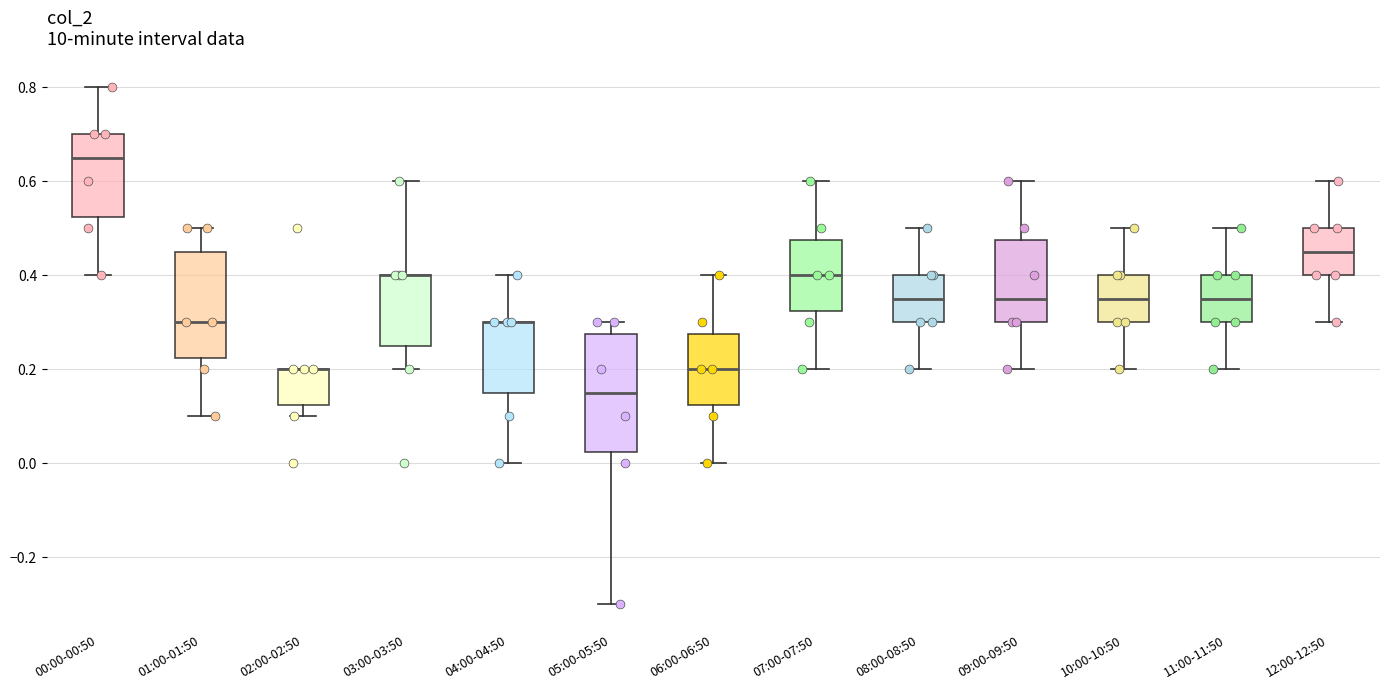

Reading left to right, transcribe this box plot: for each box, give where its median line is, the range the box spans, and where its two whiskers end, as read against the y-axis. The values are not printed on the chart, so give them approximately, as read against the axis.

00:00-00:50: median 0.66, box 0.52 to 0.70, whiskers 0.40 to 0.80
01:00-01:50: median 0.30, box 0.22 to 0.46, whiskers 0.10 to 0.50
02:00-02:50: median 0.20 (drawn on the box's upper edge), box 0.12 to 0.20, whiskers 0.10 to 0.20
03:00-03:50: median 0.40 (drawn on the box's upper edge), box 0.26 to 0.40, whiskers 0.20 to 0.60
04:00-04:50: median 0.30 (drawn on the box's upper edge), box 0.16 to 0.30, whiskers 0.00 to 0.40
05:00-05:50: median 0.16, box 0.02 to 0.28, whiskers -0.30 to 0.30
06:00-06:50: median 0.20, box 0.12 to 0.28, whiskers 0.00 to 0.40
07:00-07:50: median 0.40, box 0.32 to 0.48, whiskers 0.20 to 0.60
08:00-08:50: median 0.36, box 0.30 to 0.40, whiskers 0.20 to 0.50
09:00-09:50: median 0.36, box 0.30 to 0.48, whiskers 0.20 to 0.60
10:00-10:50: median 0.36, box 0.30 to 0.40, whiskers 0.20 to 0.50
11:00-11:50: median 0.36, box 0.30 to 0.40, whiskers 0.20 to 0.50
12:00-12:50: median 0.46, box 0.40 to 0.50, whiskers 0.30 to 0.60